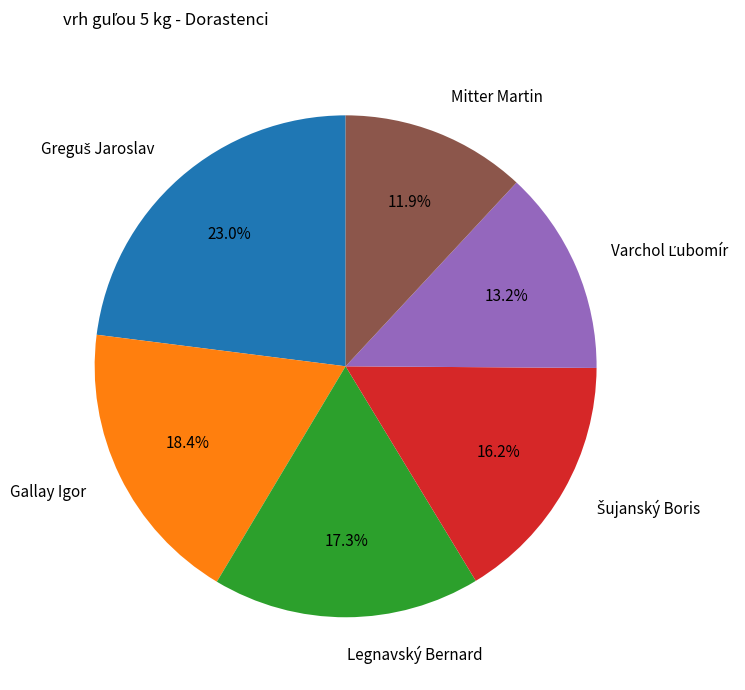

Which slice is the smallest?

Mitter Martin